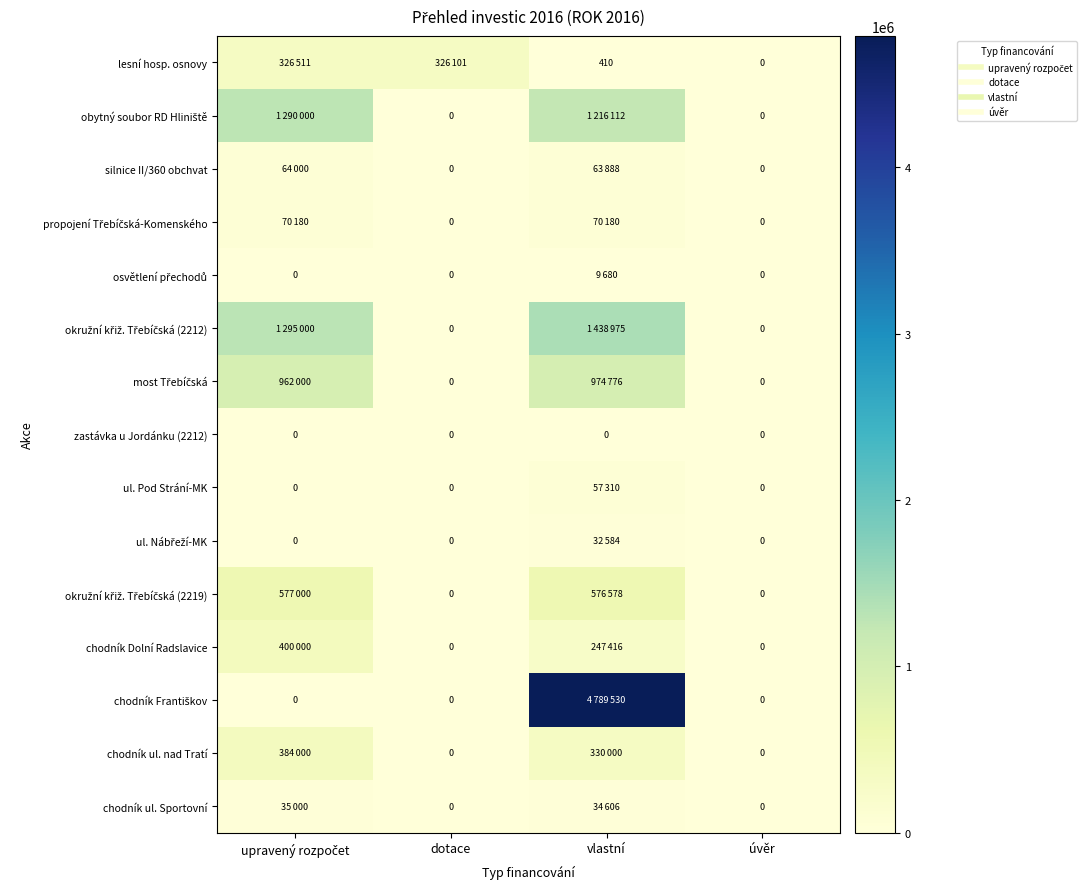

At how many categories does at least one series exceed 578869?

2